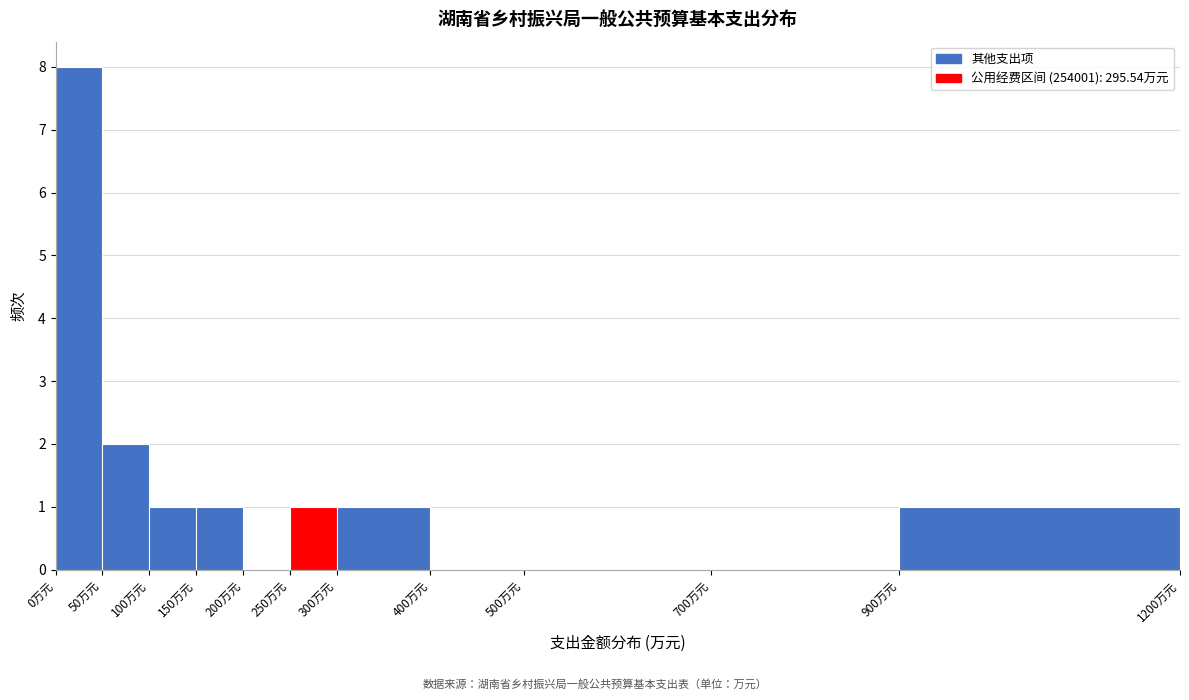

How tall is the bar that spans 50 to 100 on the x-axis? The values are not printed on the chart, so give them approximately, as read against the axis.

2